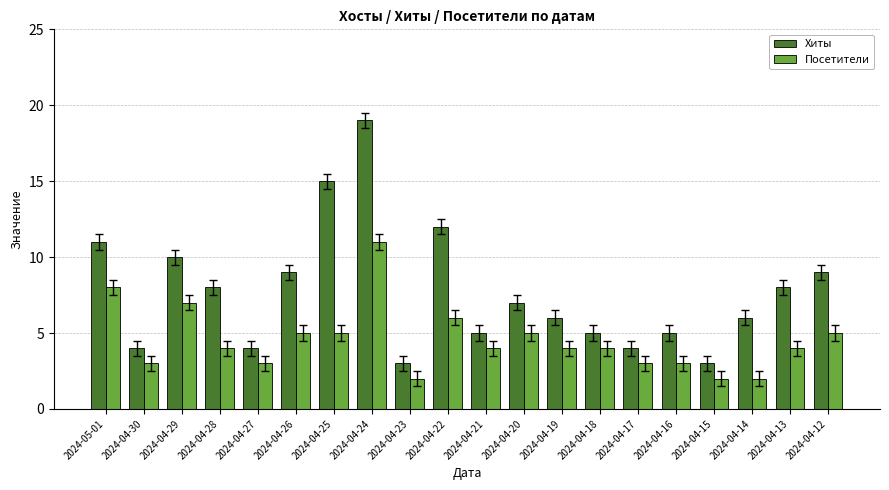

Read the Хиты value at 2024-04-13, to the nearest 5.

10